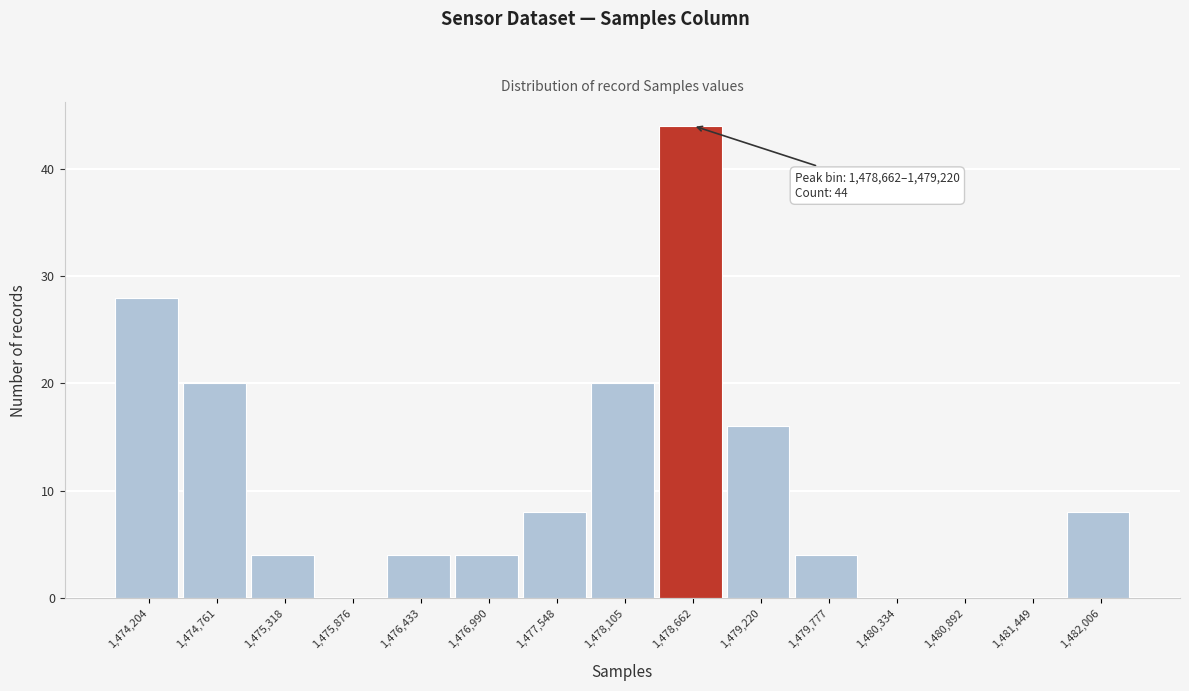

Reading left to right, transcribe all the data shown in this chart.

1,474,204=28	1,474,761=20	1,475,318=4	1,475,876=0	1,476,433=4	1,476,990=4	1,477,548=8	1,478,105=20	1,478,662=44	1,479,220=16	1,479,777=4	1,480,334=0	1,480,892=0	1,481,449=0	1,482,006=8